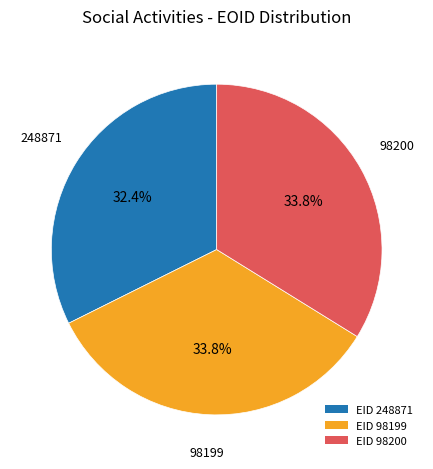

To the nearest percent, what is the difference between the largest and smallest slice percentages?

1%